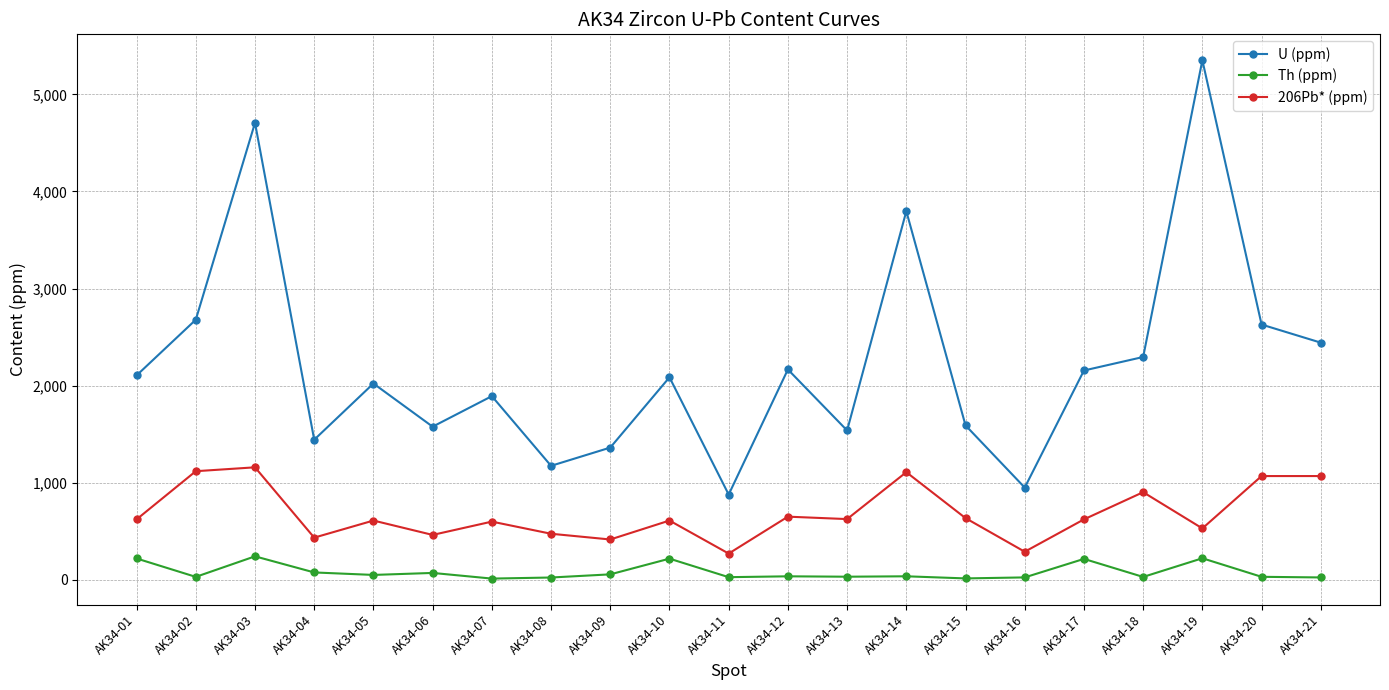

Is the value of Th (ppm) at AK34-16 greater than the value of 206Pb* (ppm) at AK34-01?

No